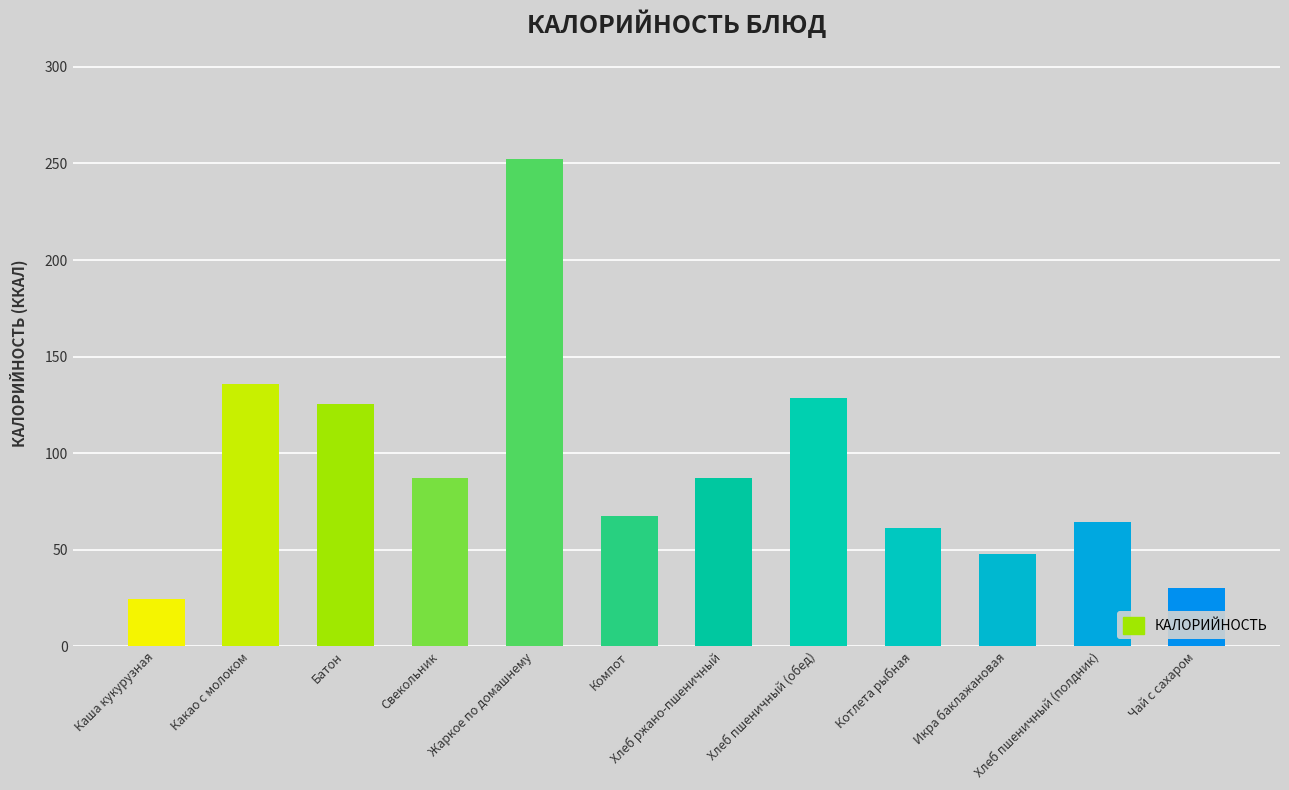

What is the label of the 7th bar from the right?

Компот